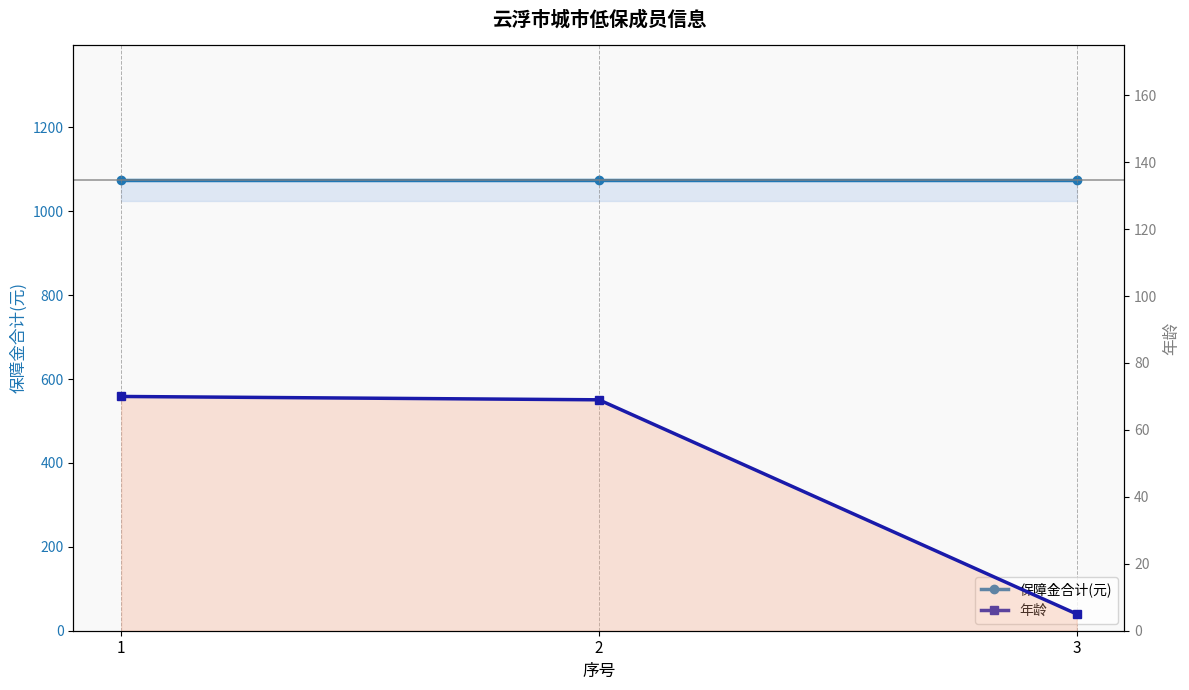

List the series in order of their overall mean, lowest first.

年龄, 保障金合计(元)